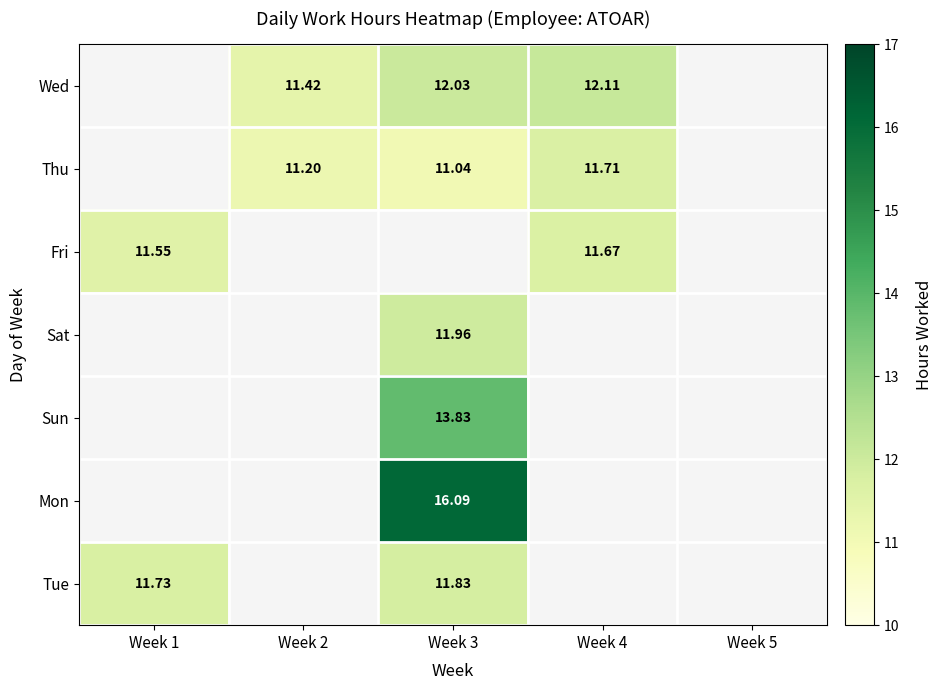

How many positive values does the Tue series have?

2